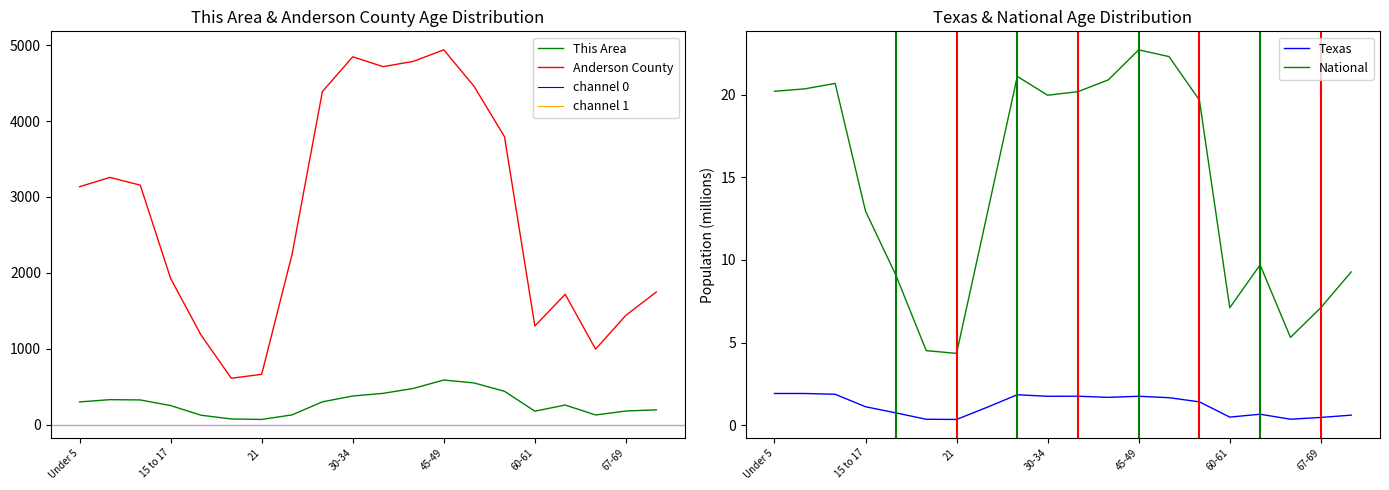

What is the difference between the second highest and second lowest values in the This Area series?

475